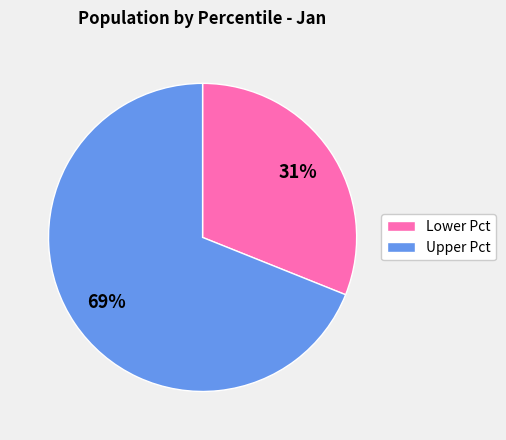

Is there any slice that represents more than half of the pie?

Yes